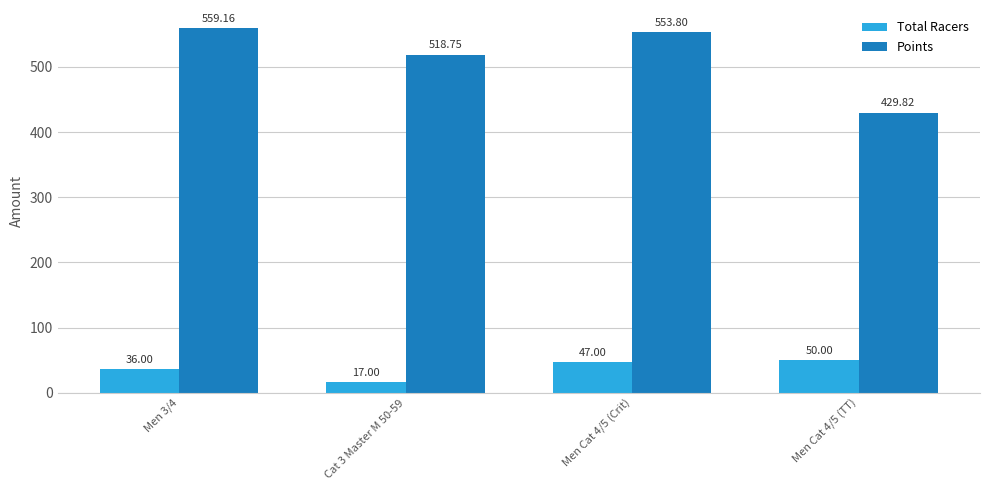

What position from the left is Men Cat 4/5 (TT)?

4